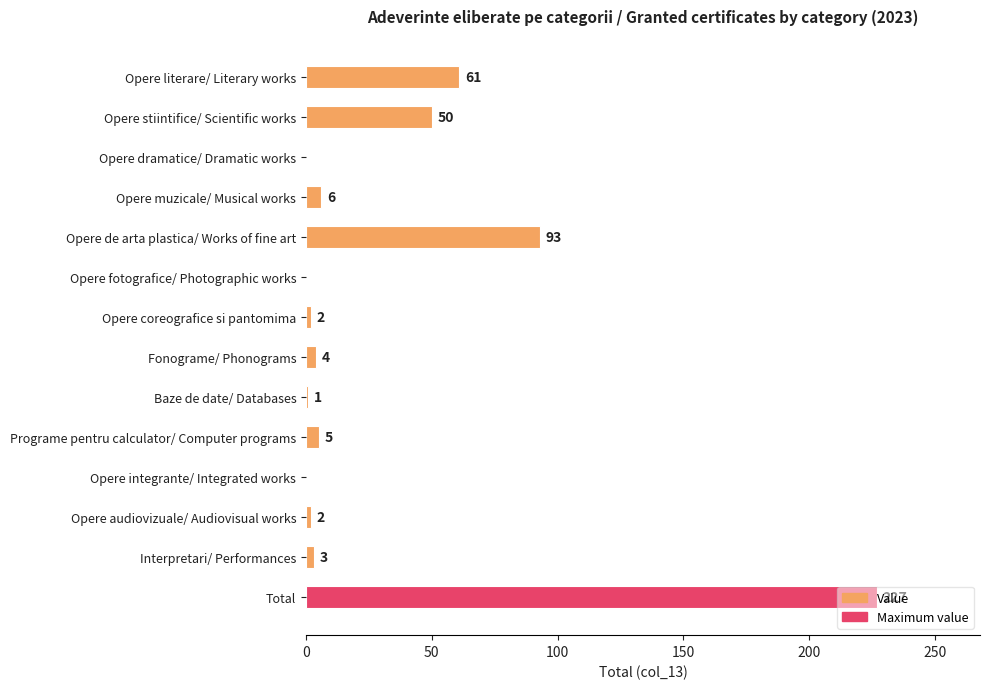

Which has a higher value, Opere de arta plastica/ Works of fine art or Opere coreografice si pantomima?

Opere de arta plastica/ Works of fine art